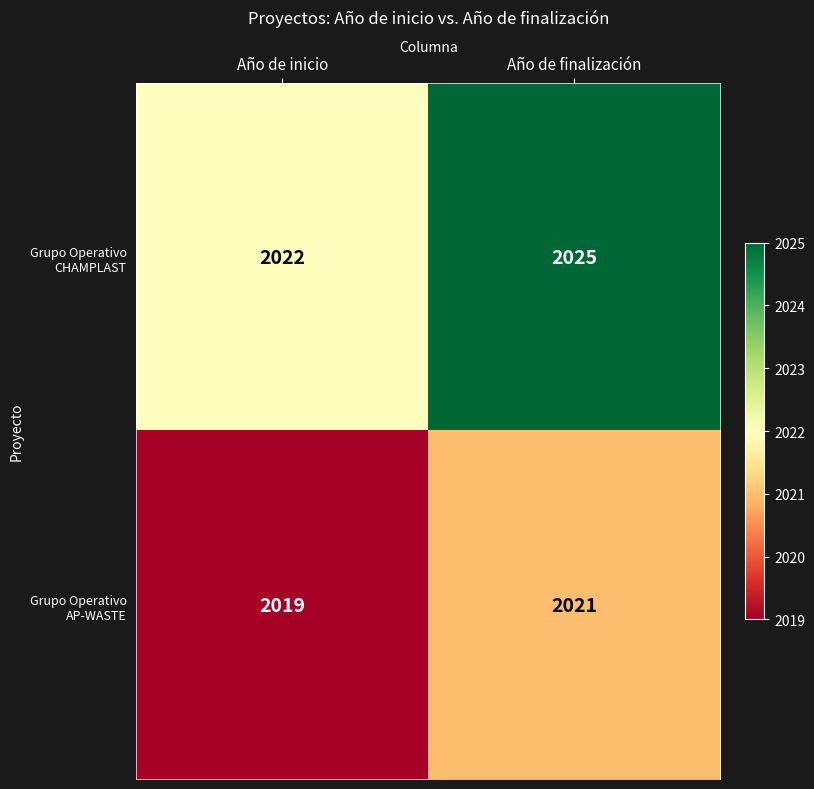

Is it true that Grupo Operativo CHAMPLAST equals 2022 at Año de inicio?

True